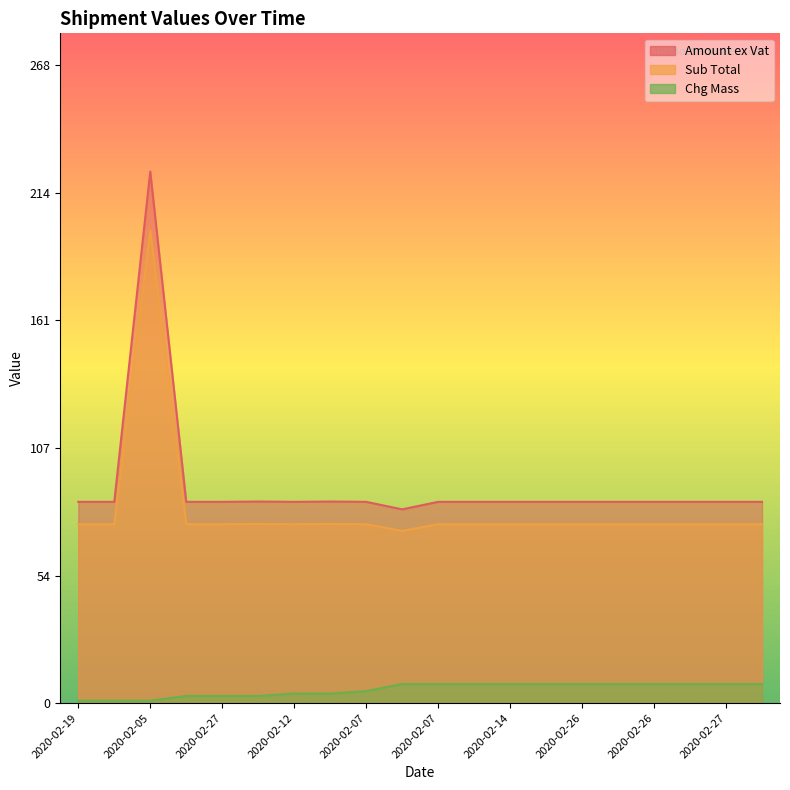

True or false: Chg Mass has a value of 8.0 at 2020-02-26.

True